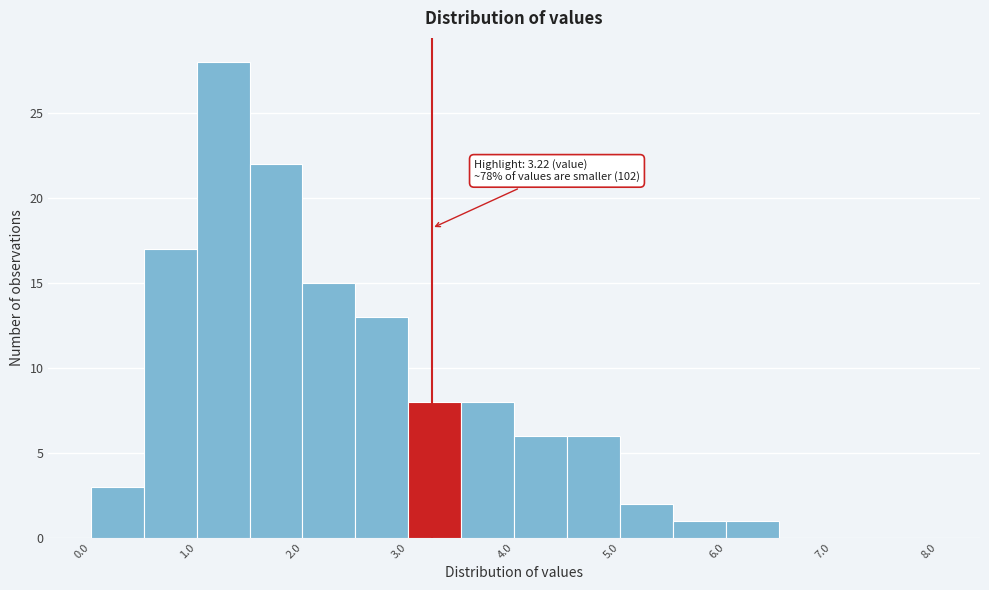

Over which range of the x-axis is the bar tallest?

1.0 to 1.5